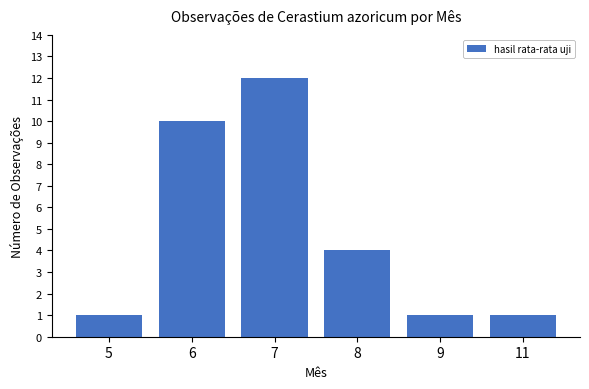

Is it true that the value at 7 is 12?

True